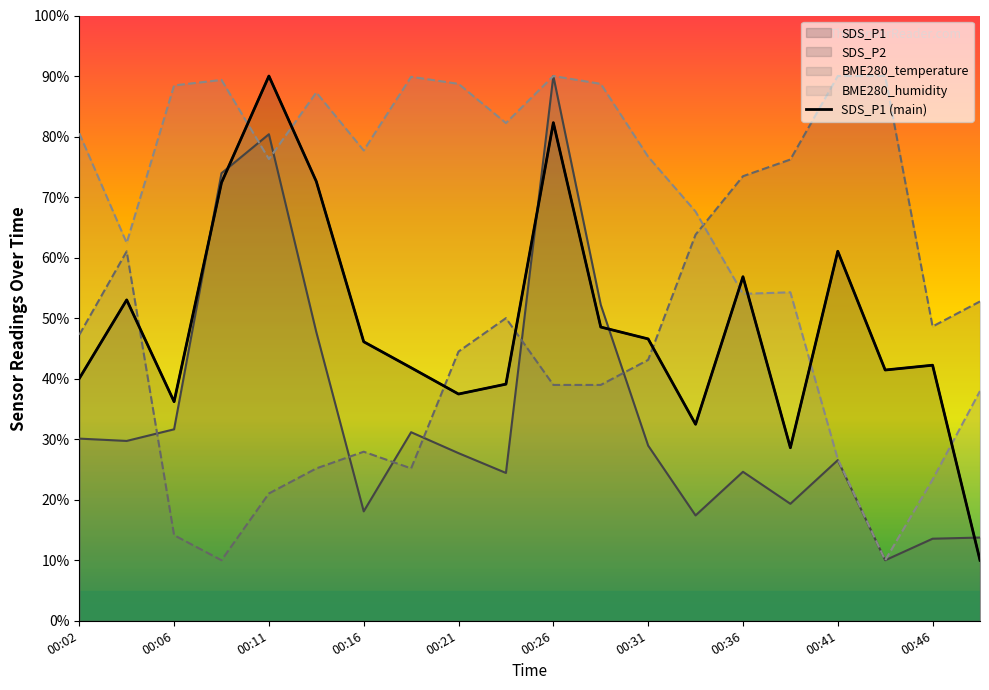

How many data points does each series have?

20